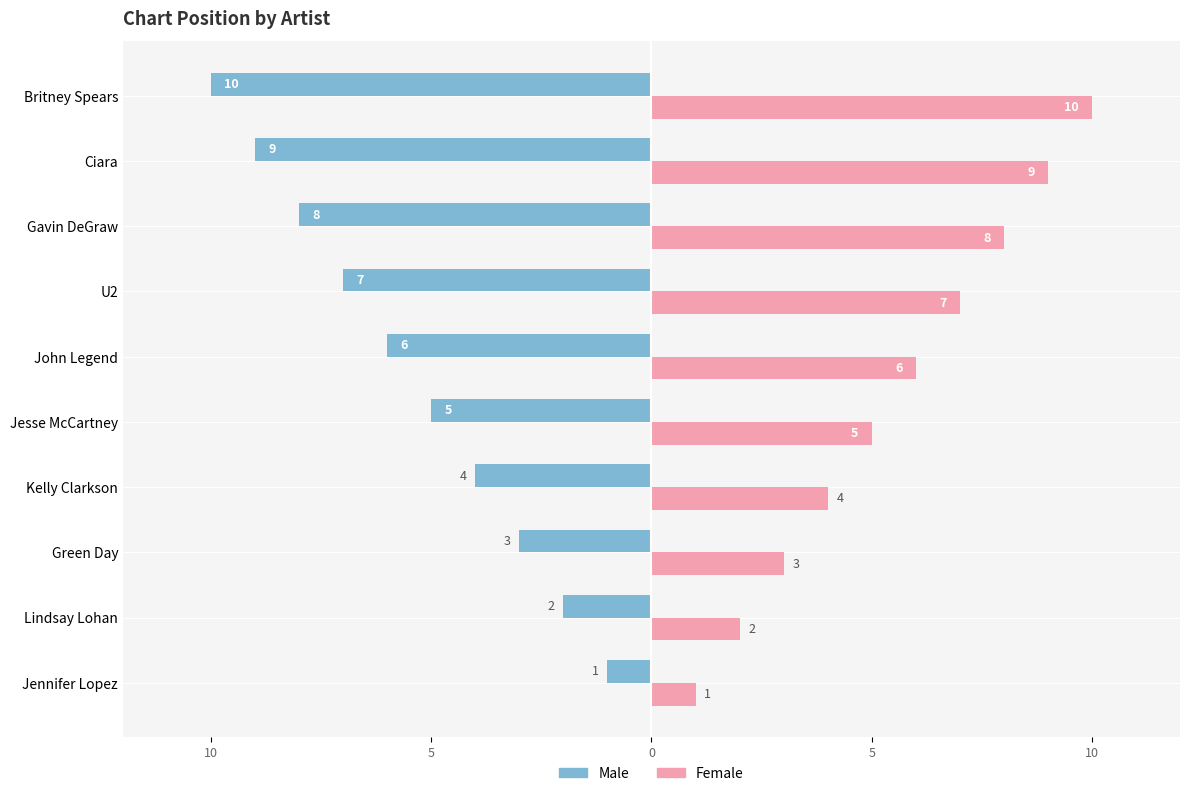

What are all the series names shown in the legend?

Male, Female